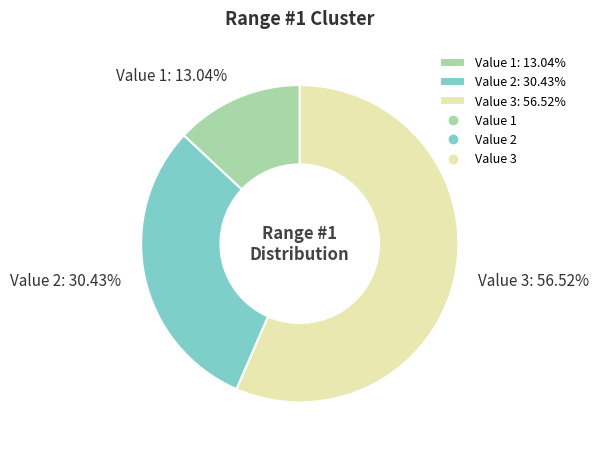

Count the number of slices in the pie.

3